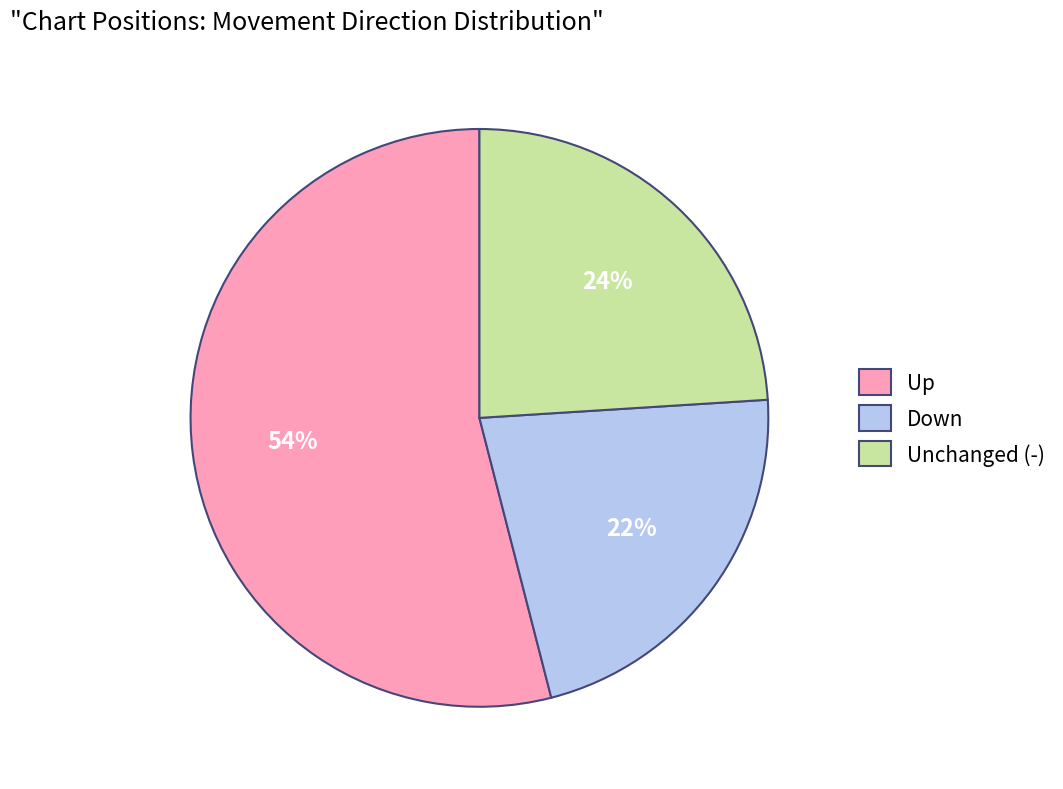

Rank the categories by value from highest to lowest.

Up, Unchanged (-), Down